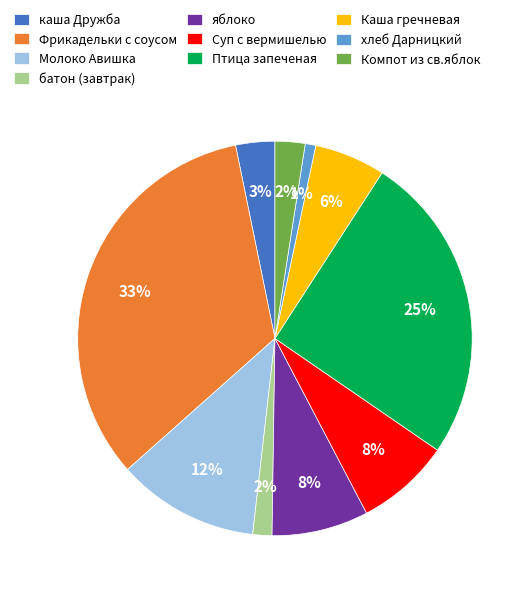

To the nearest percent, what is the average slice percentage?

10%